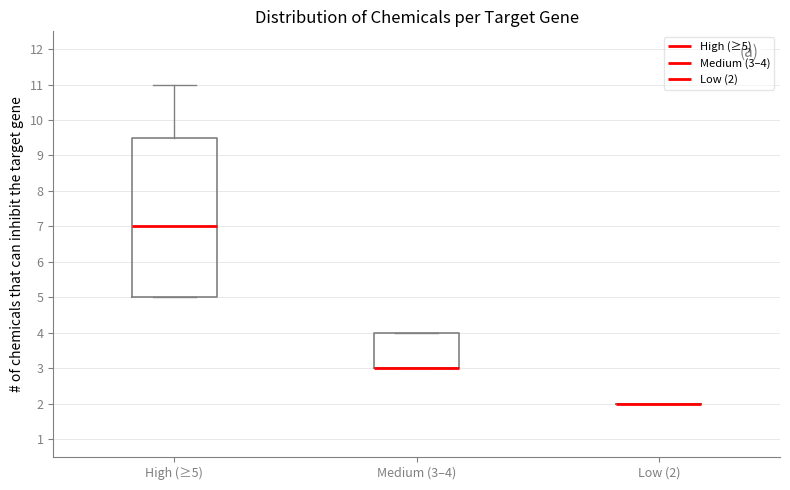

Comparing the boxes themselves (not the whiskers), which one is the tallest?

High (≥5)